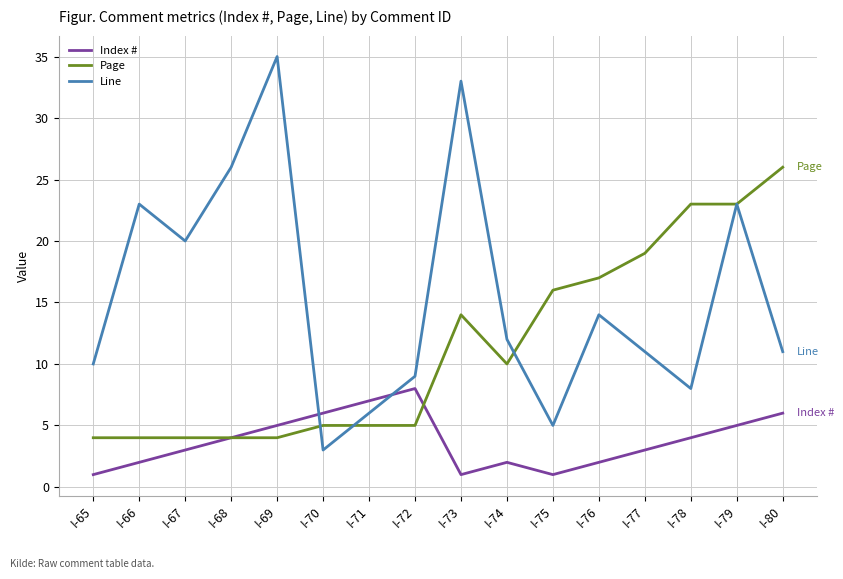

Where do Line and Index # first cross each other?

I-69 and I-70